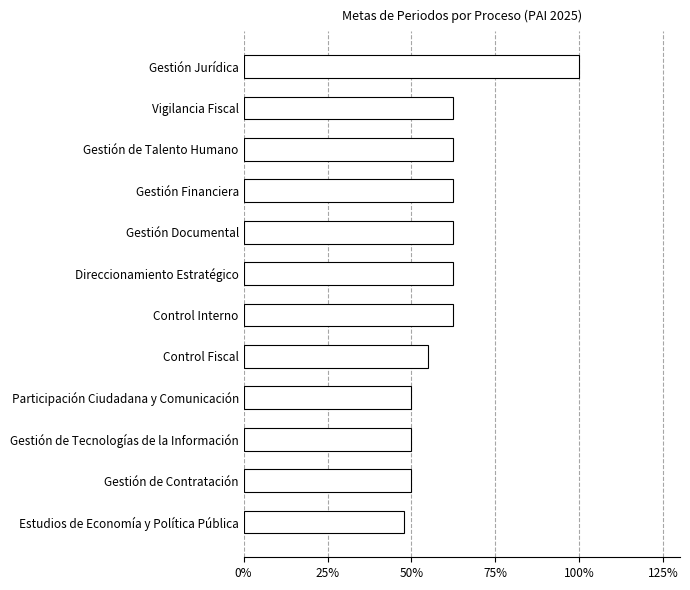

What is the minimum value shown in the chart?

0.5